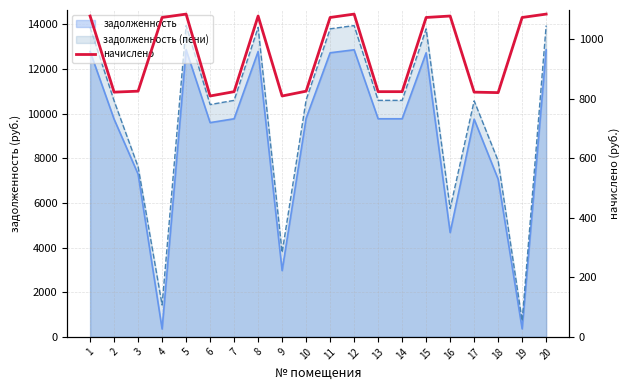

Is it true that the value at 16 is 1078.9?

True